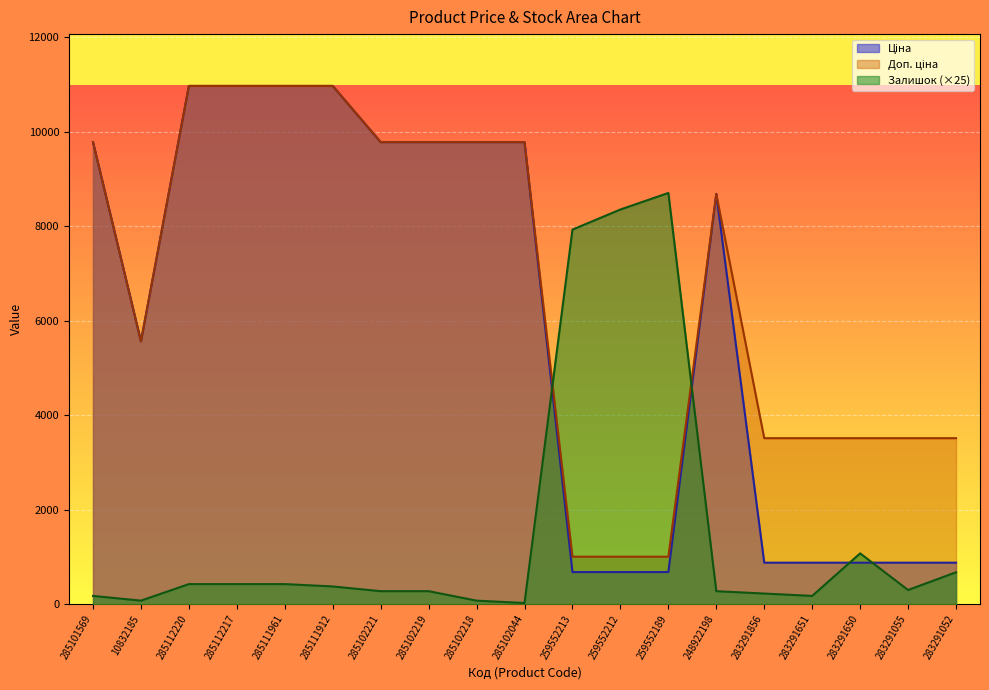

What is the spread (max minus min) of values at 283291055?

3211.9